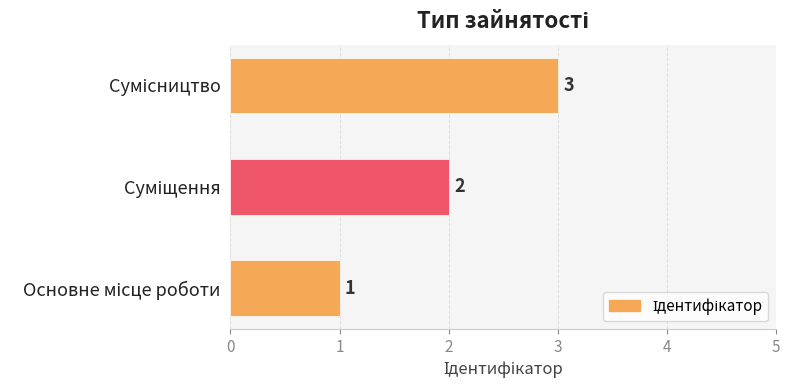

What is the maximum value shown in the chart?

3